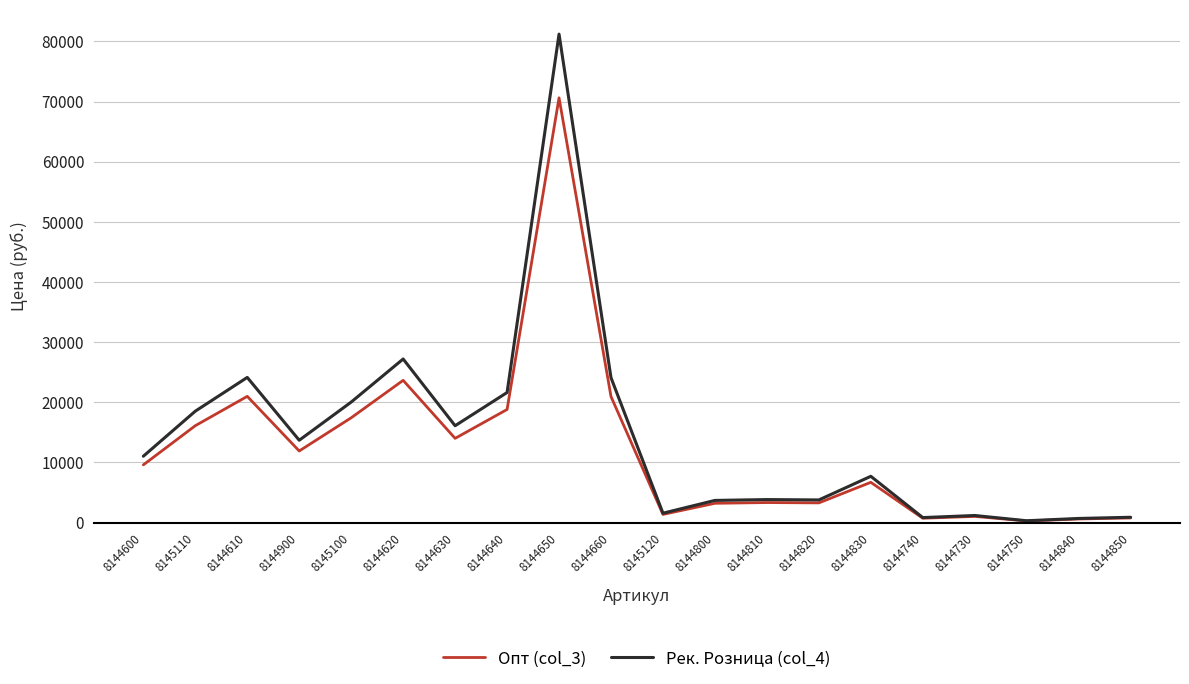

Is it true that Опт (col_3) equals 762 at 8144850?

True